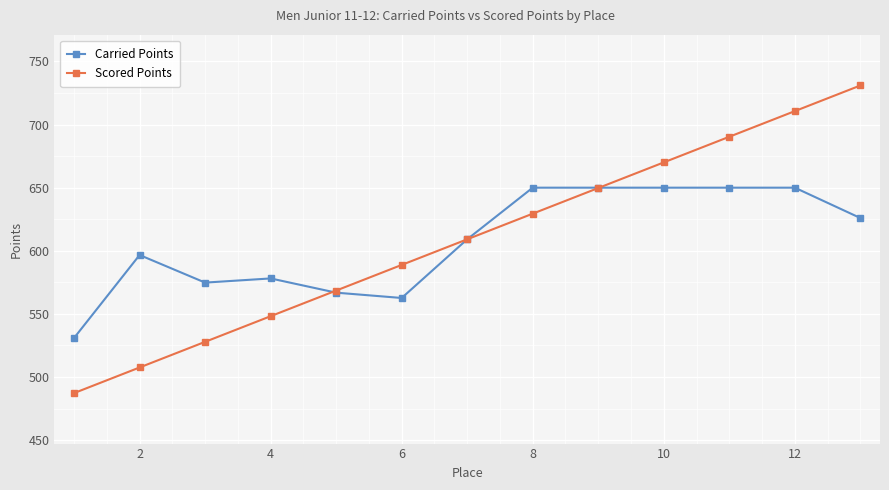

Rank the series by their maximum value, from lowest to highest.

Carried Points, Scored Points